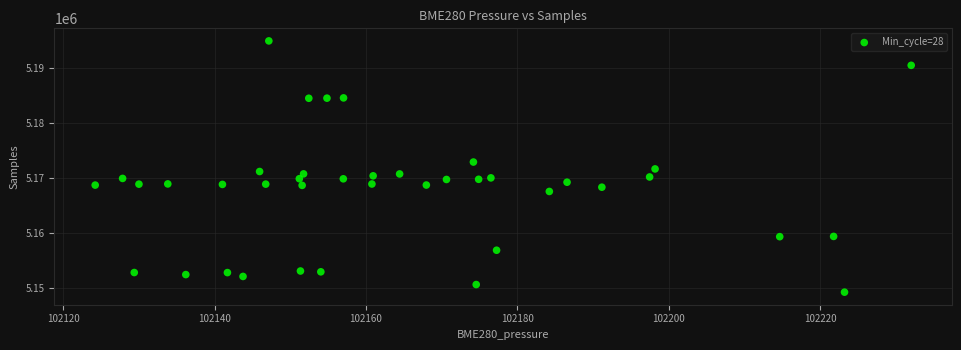

What is the range of Y values (max minus min)?

45726